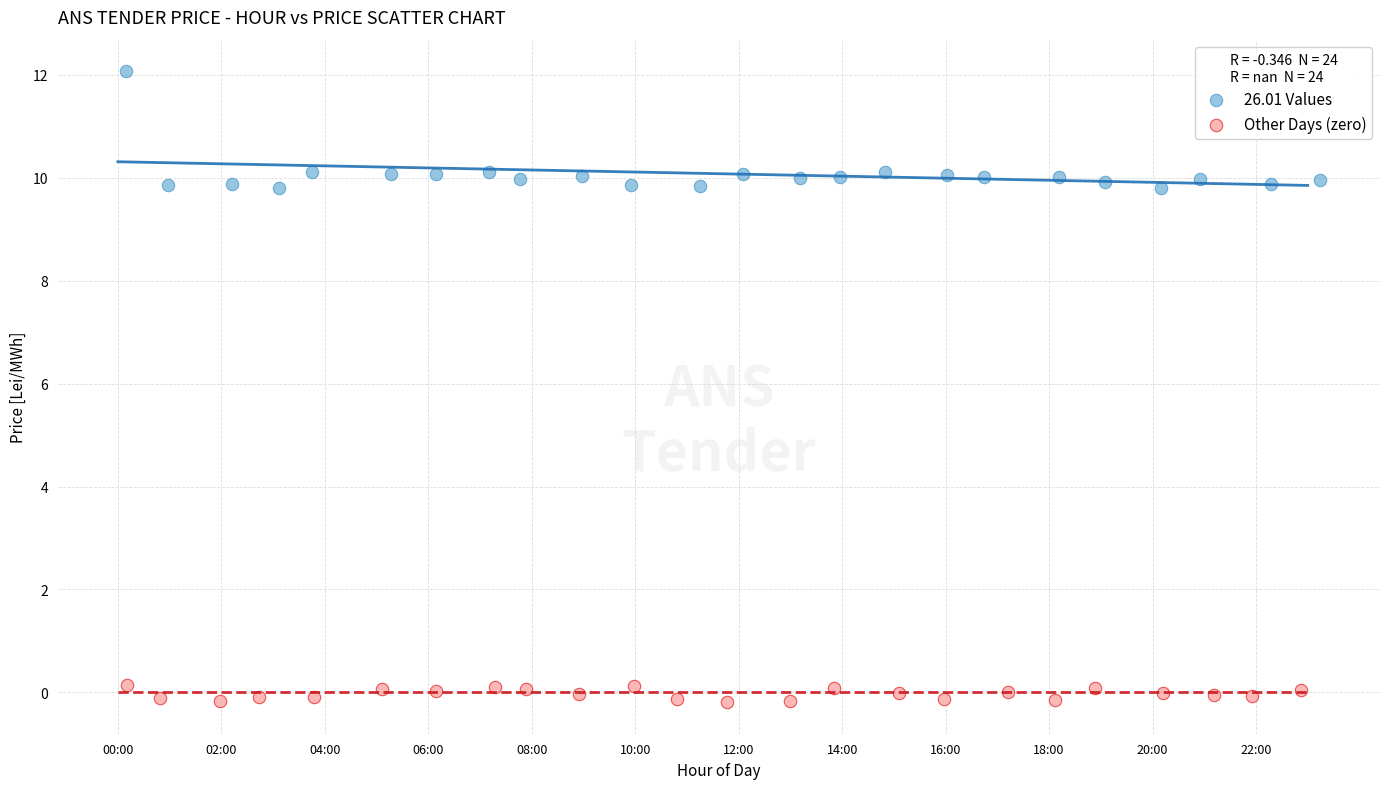

Which series has the largest Y range (max minus min)?

26.01 Values